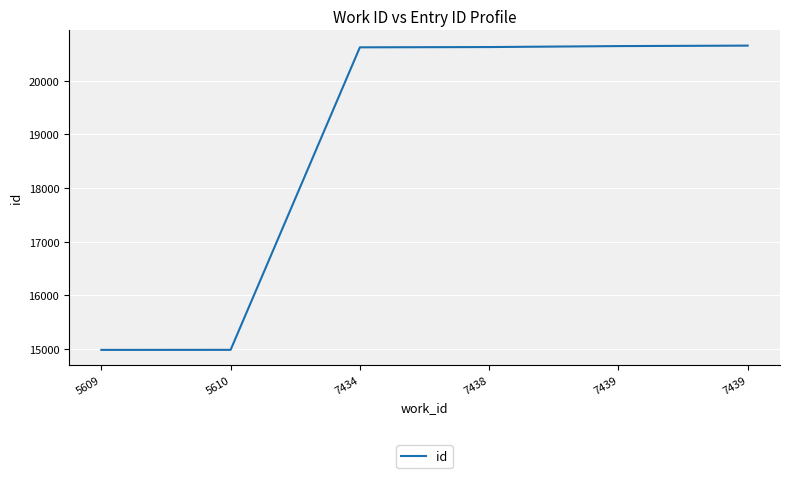

What is the approximate value at 7439?

20648